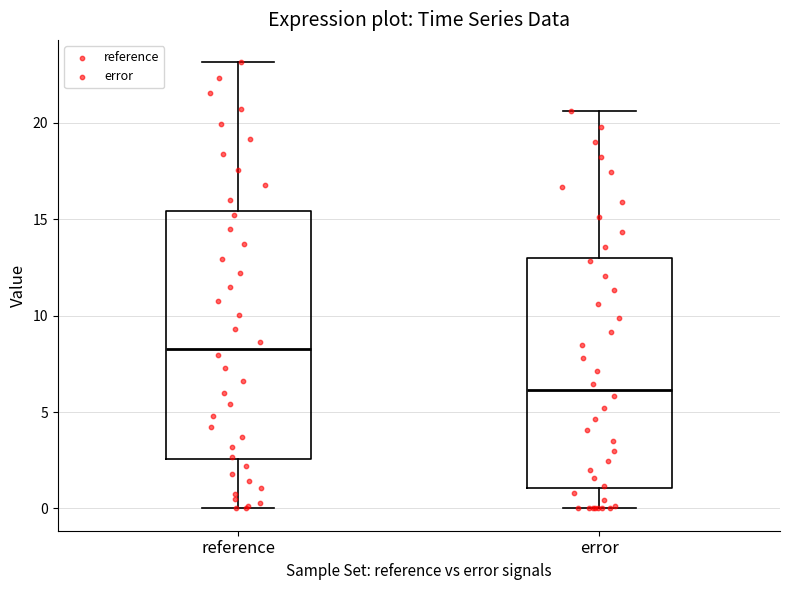

Which box's median line is the highest?

reference